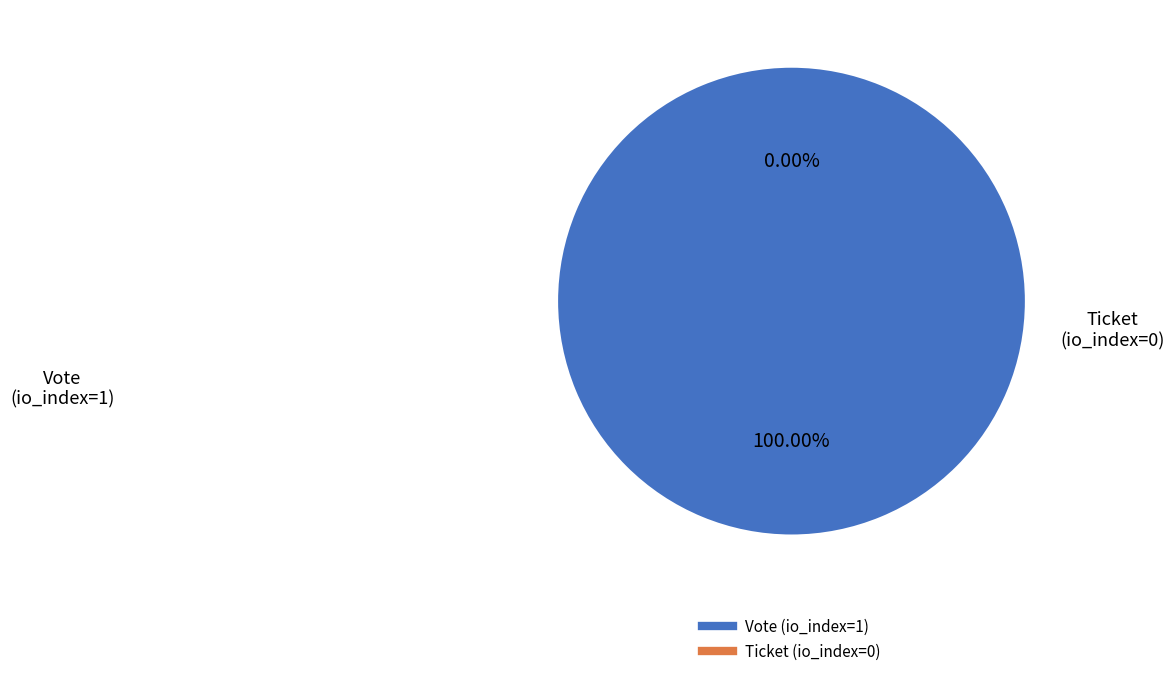

To the nearest percent, what is the difference between the Vote (io_index=1) and Ticket (io_index=0) slice percentages?

100%